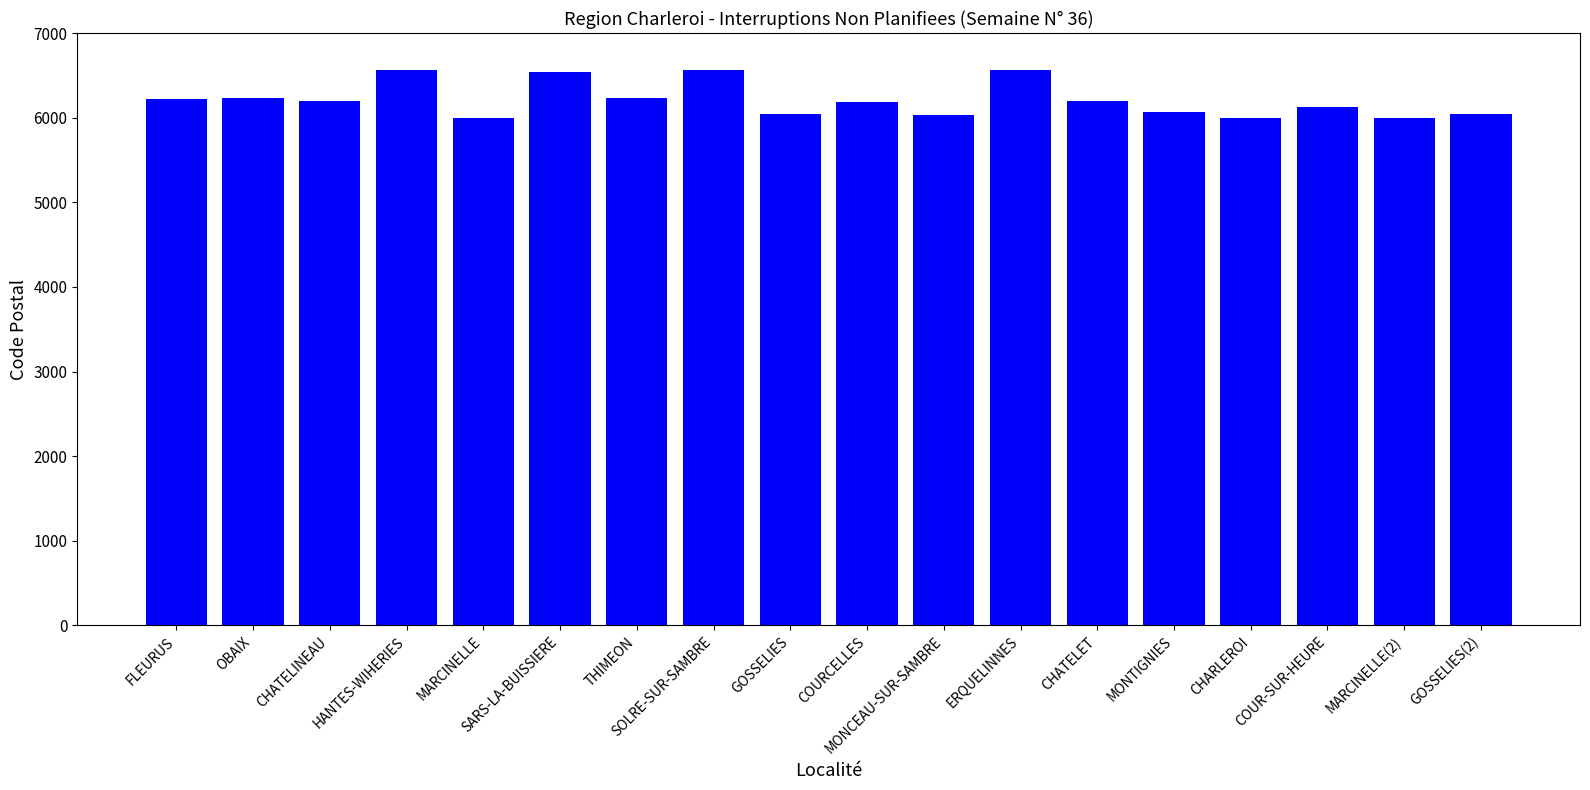

What is the minimum value shown in the chart?

6000